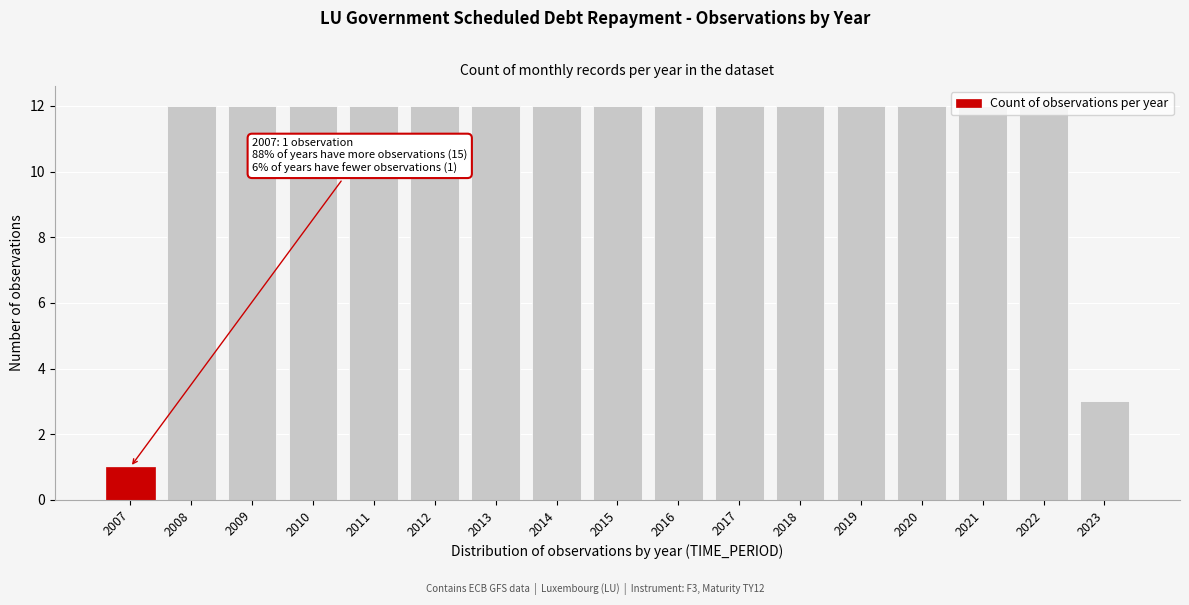

What is the average value?

11